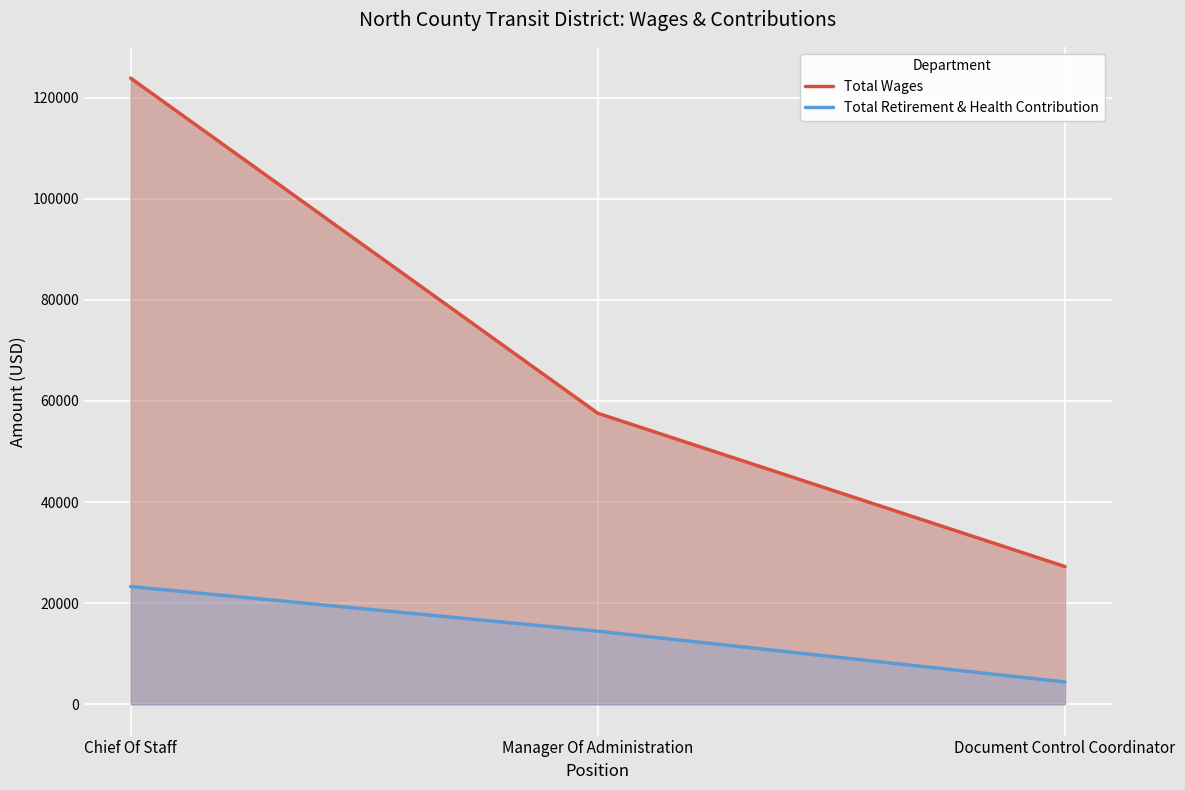

Reading left to right, extract all data points from this chart.

Total Wages: Chief Of Staff=123868	Manager Of Administration=57569	Document Control Coordinator=27245
Total Retirement & Health Contribution: Chief Of Staff=23294	Manager Of Administration=14464	Document Control Coordinator=4418